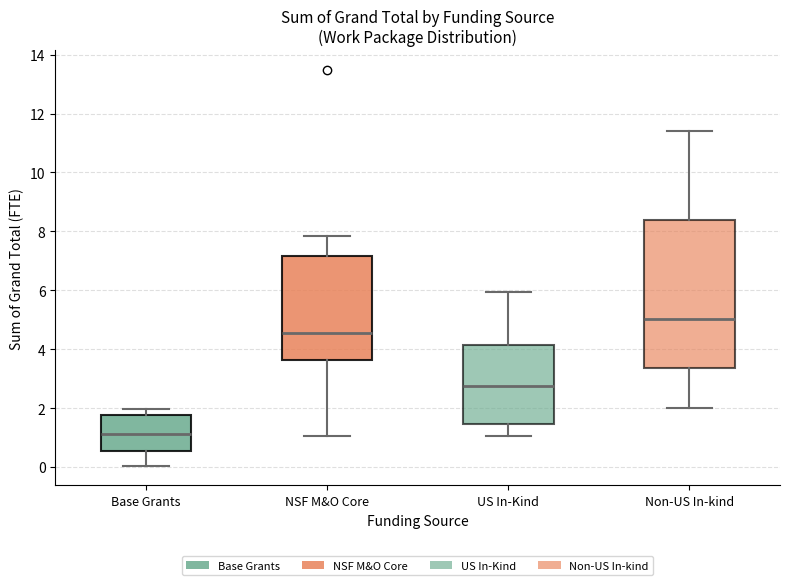

Where does the median line of the box for Base Grants sit on the y-axis? The values are not printed on the chart, so give them approximately, as read against the axis.

1.2